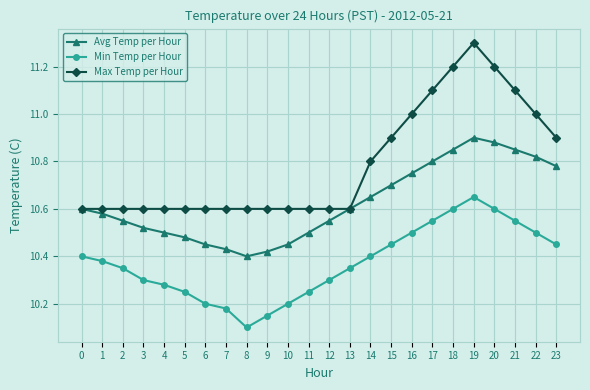

What is the value of the Max Temp per Hour point at the 20th from the left?

11.3